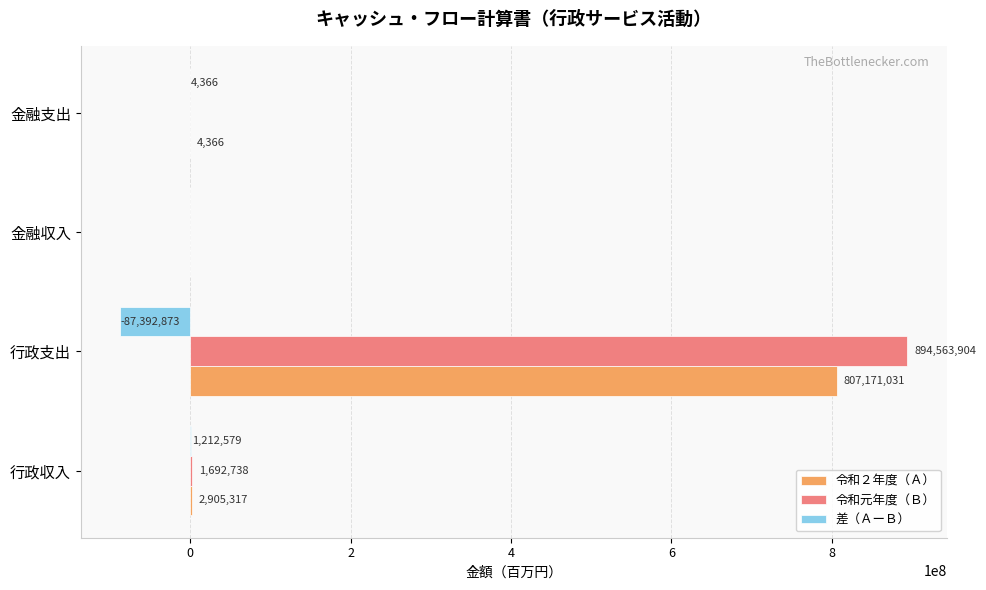

What is the sum of all 令和元年度（Ｂ） values?

896256642